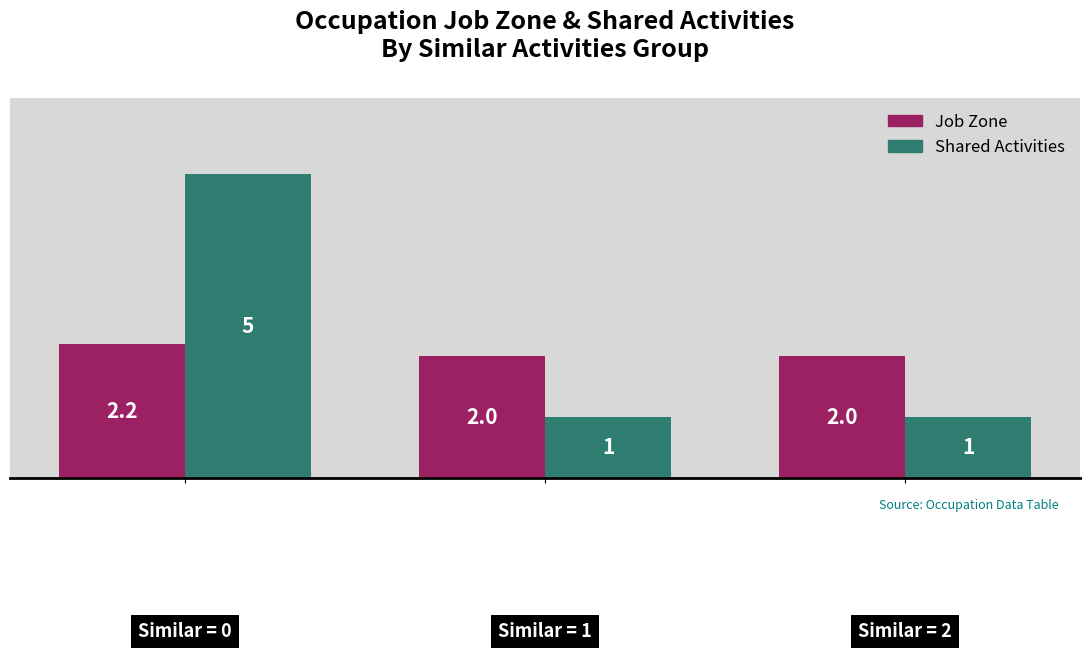

At how many categories does at least one series exceed 4?

1